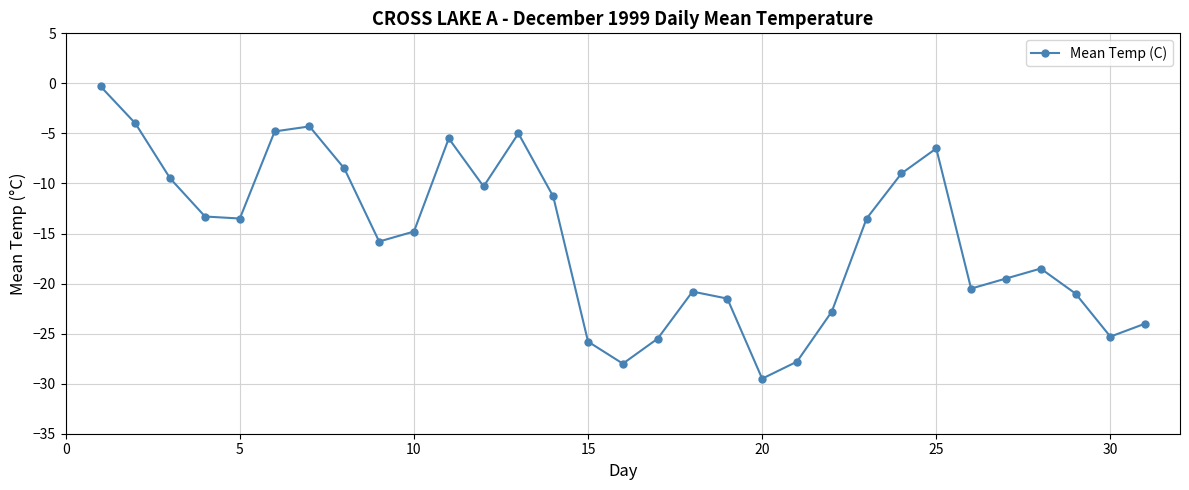

What is the value of the 25th point from the left?

-6.5